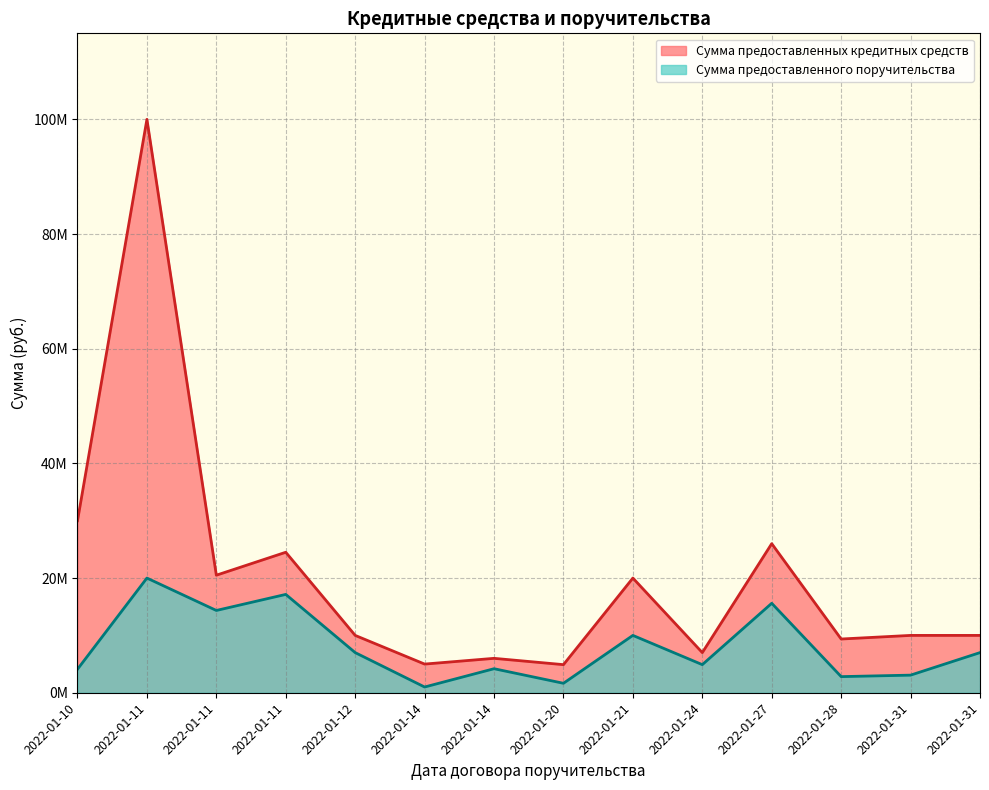

True or false: Сумма предоставленных кредитных средств has a value of 3491060 at 2022-01-31.

False